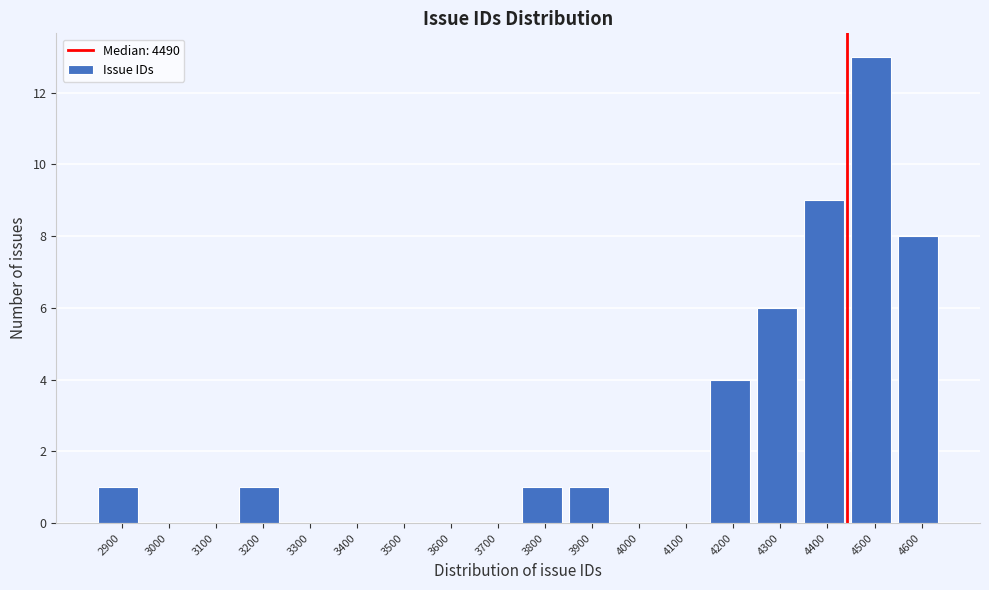

Reading right to left, what are all the values shown in this chart?

4600=8	4500=13	4400=9	4300=6	4200=4	4100=0	4000=0	3900=1	3800=1	3700=0	3600=0	3500=0	3400=0	3300=0	3200=1	3100=0	3000=0	2900=1